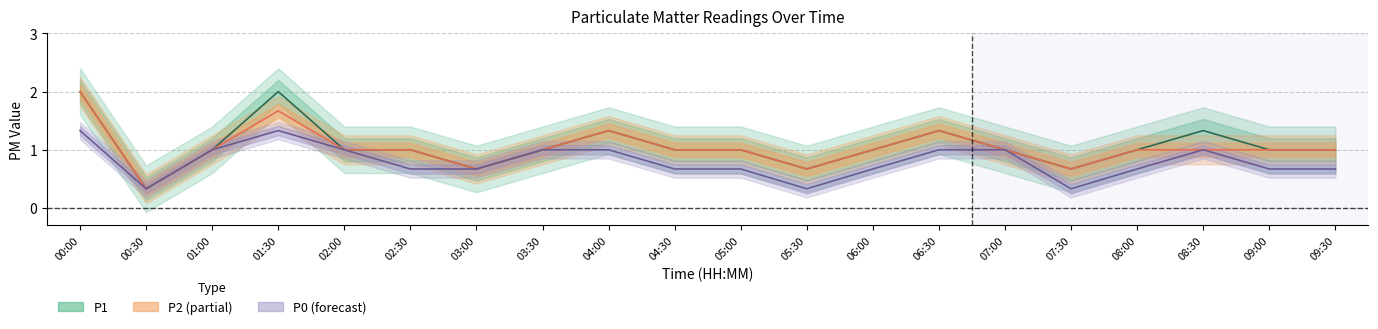

The P2 series shows 1.3 at 04:00. True or false?

True